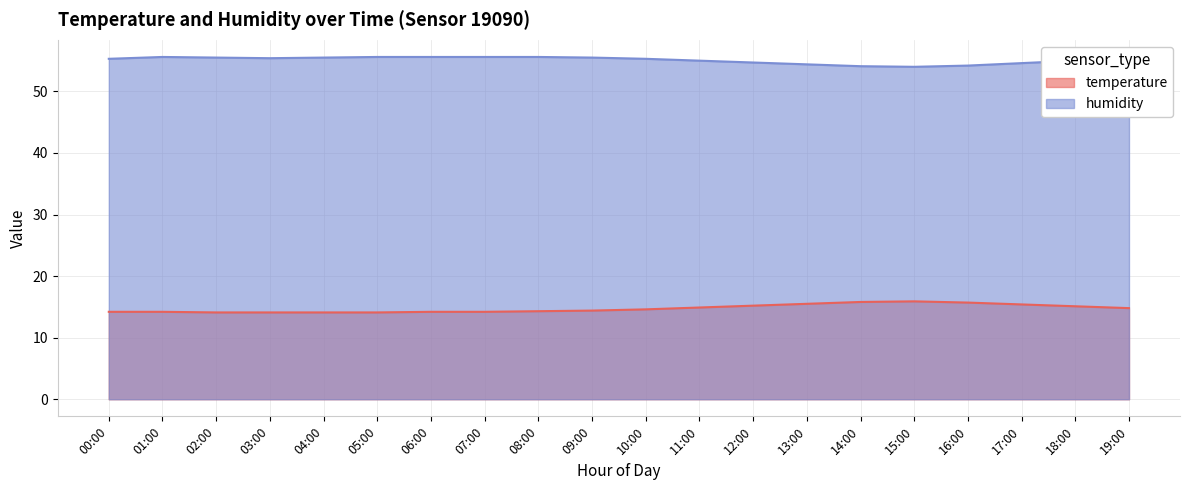

Rank the series by their average value, from highest to lowest.

humidity, temperature